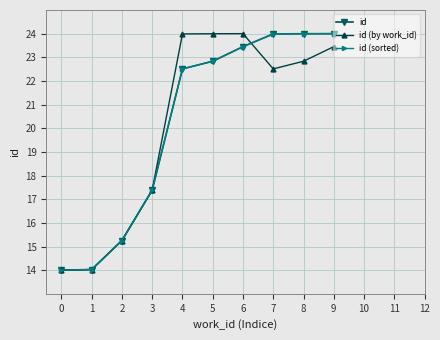

Which series changed the most between 5 and 7?

id (by work_id)